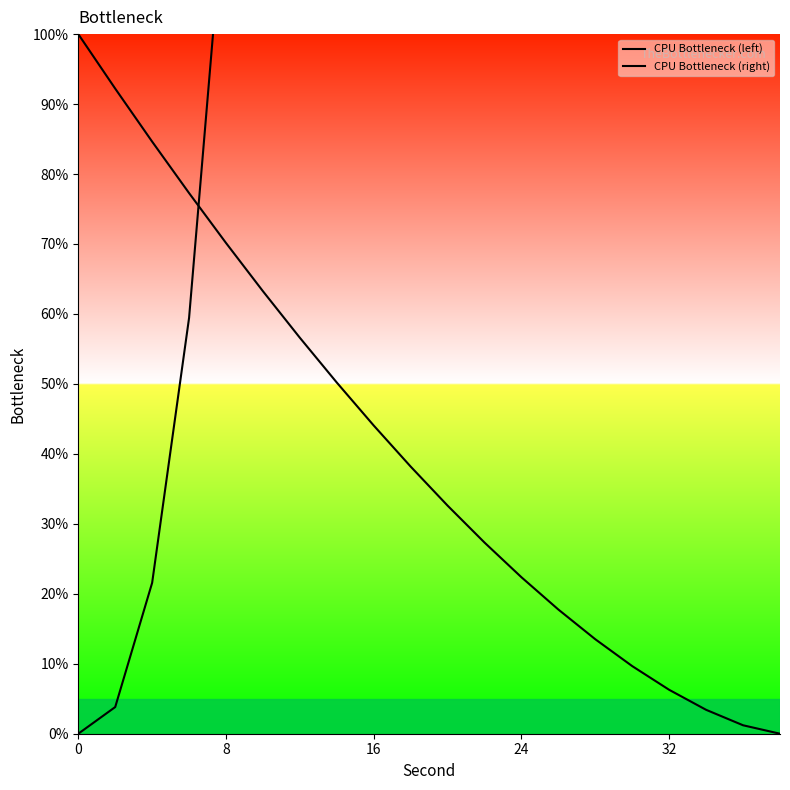

True or false: CPU Bottleneck (right) and CPU Bottleneck (left) intersect in this chart.

True